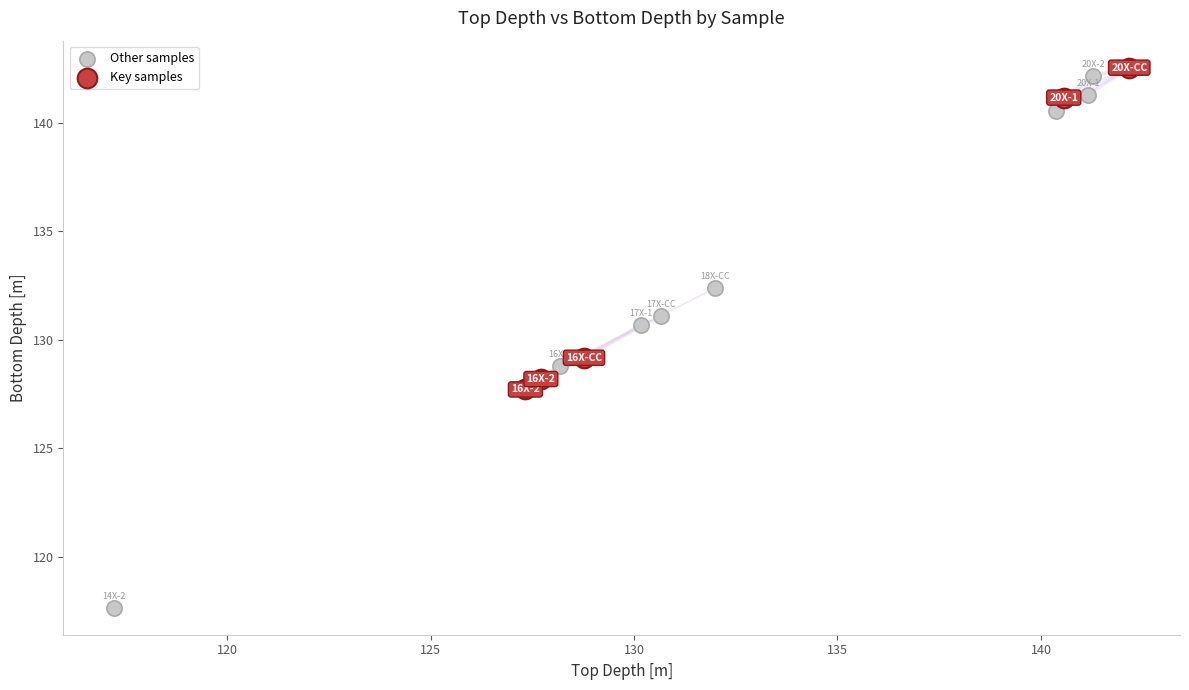

Which series contains the lowest Y value?

Other samples